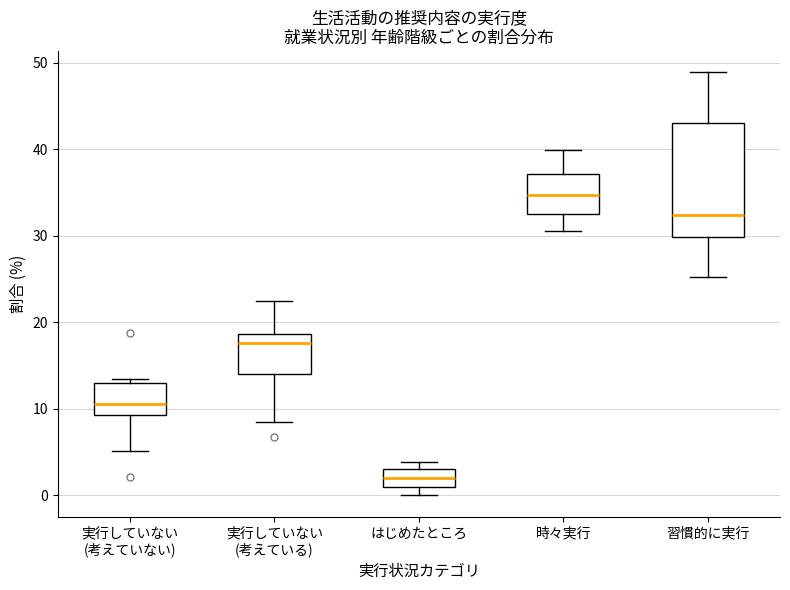

Reading left to right, read every box against the y-axis: the position of its median line, the range the box covers, and the ends of its whiskers. The values are not printed on the chart, so give them approximately, as read against the axis.

実行していない (考えていない): median 11, box 9 to 13, whiskers 5 to 14
実行していない (考えている): median 18, box 14 to 19, whiskers 9 to 22
はじめたところ: median 2, box 1 to 3, whiskers 0 to 4
時々実行: median 35, box 33 to 37, whiskers 31 to 40
習慣的に実行: median 32, box 30 to 43, whiskers 25 to 49